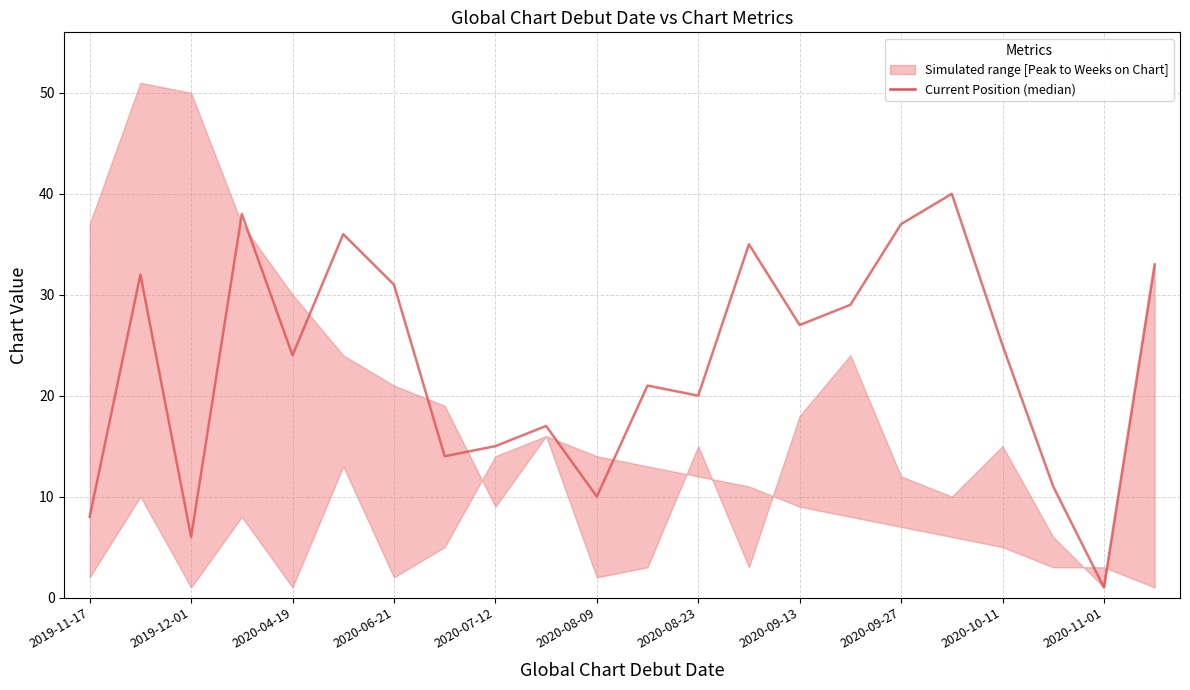

What is the value of the 22nd point from the left?

33